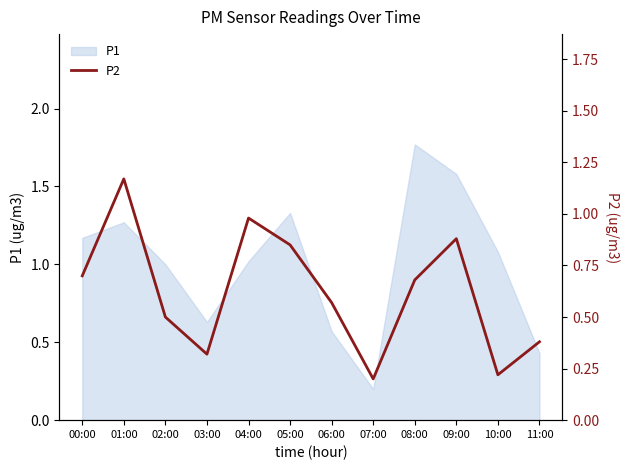

The chart shows a value of 0.9 at 06:00. True or false?

False